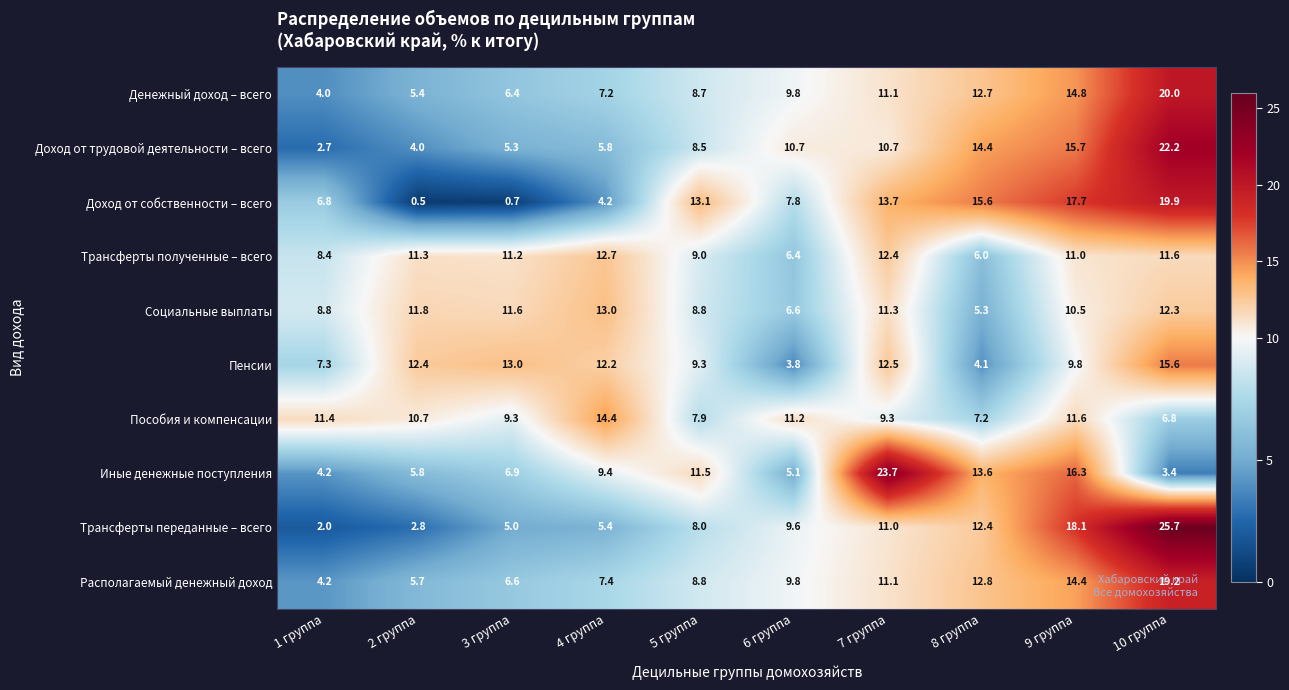

List the series in order of their peak value, highest first.

Трансферты переданные – всего, Иные денежные поступления, Доход от трудовой деятельности – всего, Денежный доход – всего, Доход от собственности – всего, Располагаемый денежный доход, Пенсии, Пособия и компенсации, Социальные выплаты, Трансферты полученные – всего